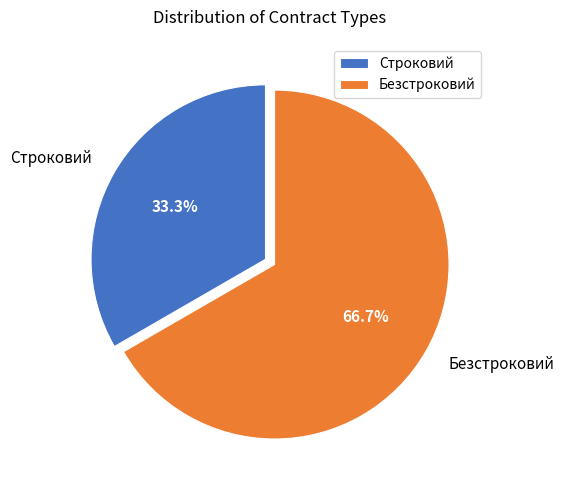

To the nearest percent, what is the average slice percentage?

50%